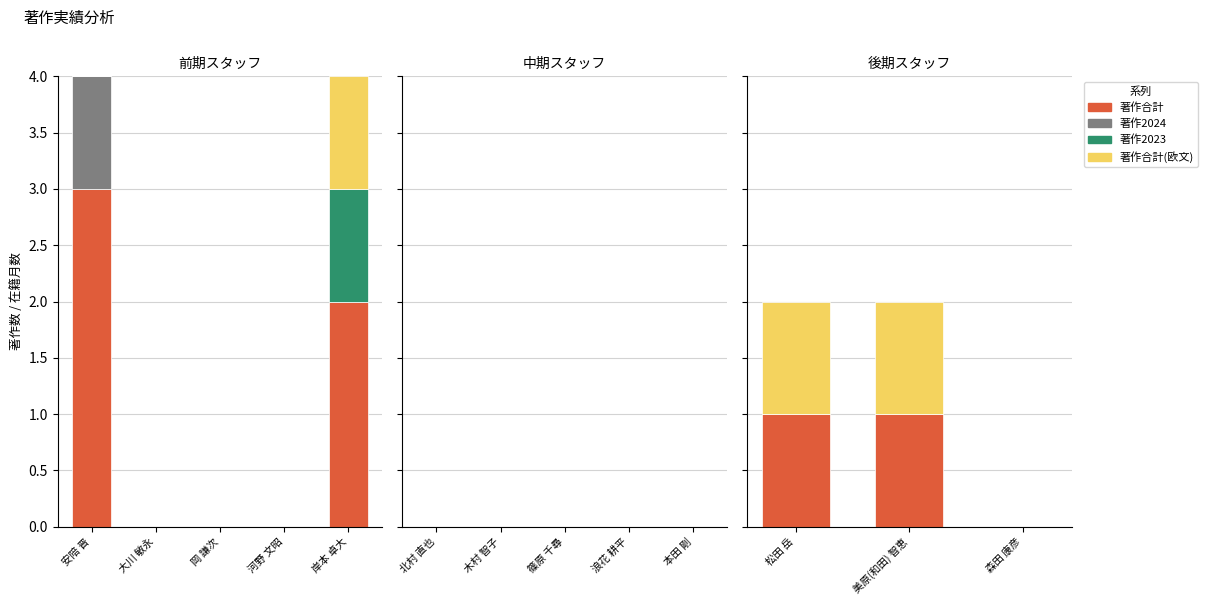

Is the value of 著作2023 at 美原(和田) 智恵 greater than the value of 著作2024 at 美原(和田) 智恵?

No